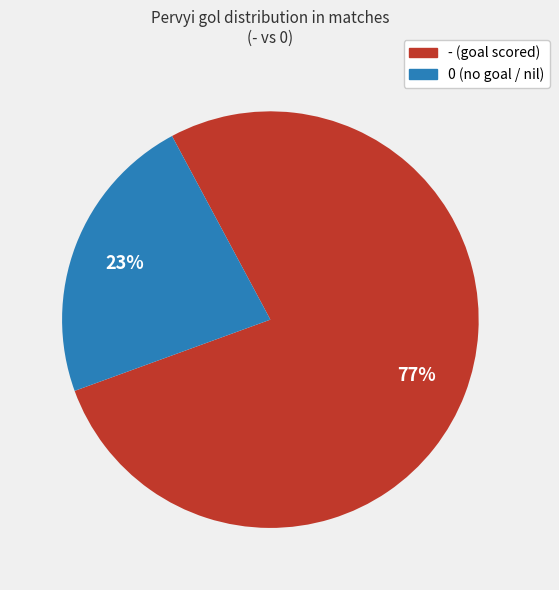

Between 0 and -, which is larger?

-